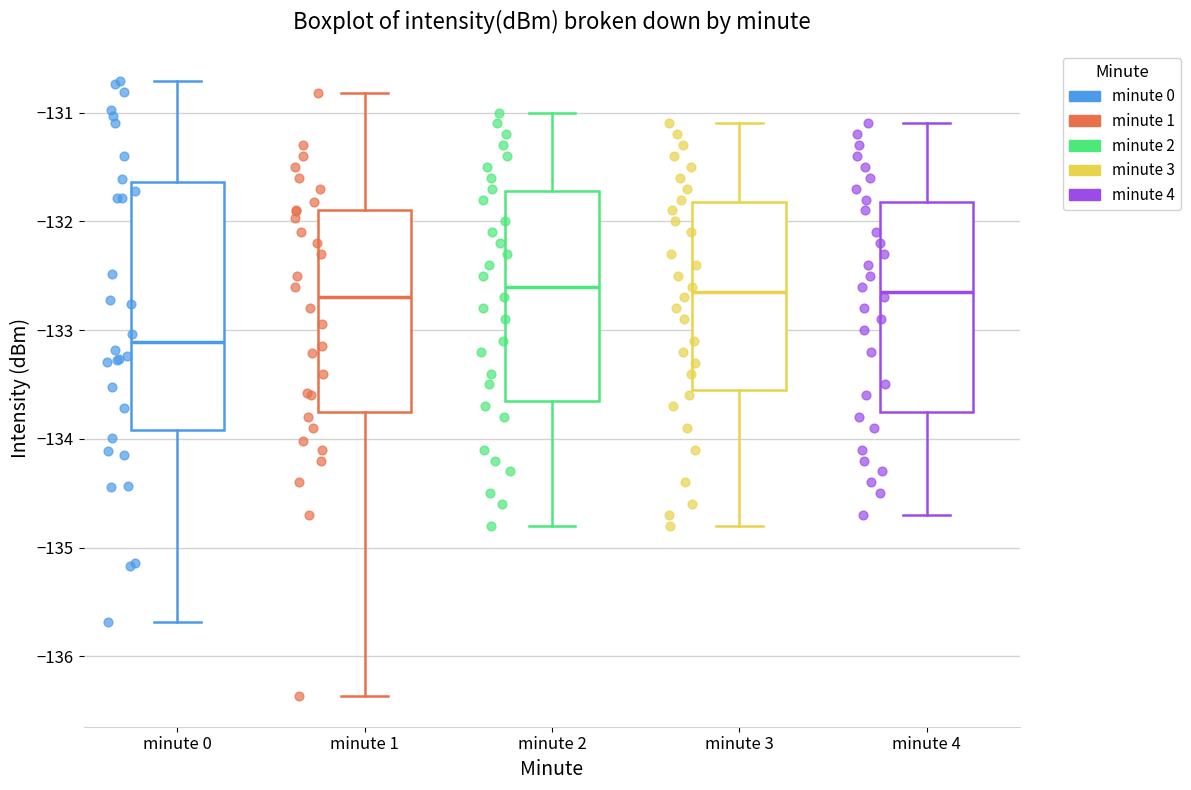

Reading left to right, transcribe this box plot: for each box, give where its median line is, the range the box spans, and where its two whiskers end, as read against the y-axis. The values are not printed on the chart, so give them approximately, as read against the axis.

minute 0: median -133.1, box -133.9 to -131.6, whiskers -135.7 to -130.7
minute 1: median -132.7, box -133.7 to -131.9, whiskers -136.4 to -130.8
minute 2: median -132.6, box -133.6 to -131.7, whiskers -134.8 to -131.0
minute 3: median -132.6, box -133.5 to -131.8, whiskers -134.8 to -131.1
minute 4: median -132.6, box -133.7 to -131.8, whiskers -134.7 to -131.1